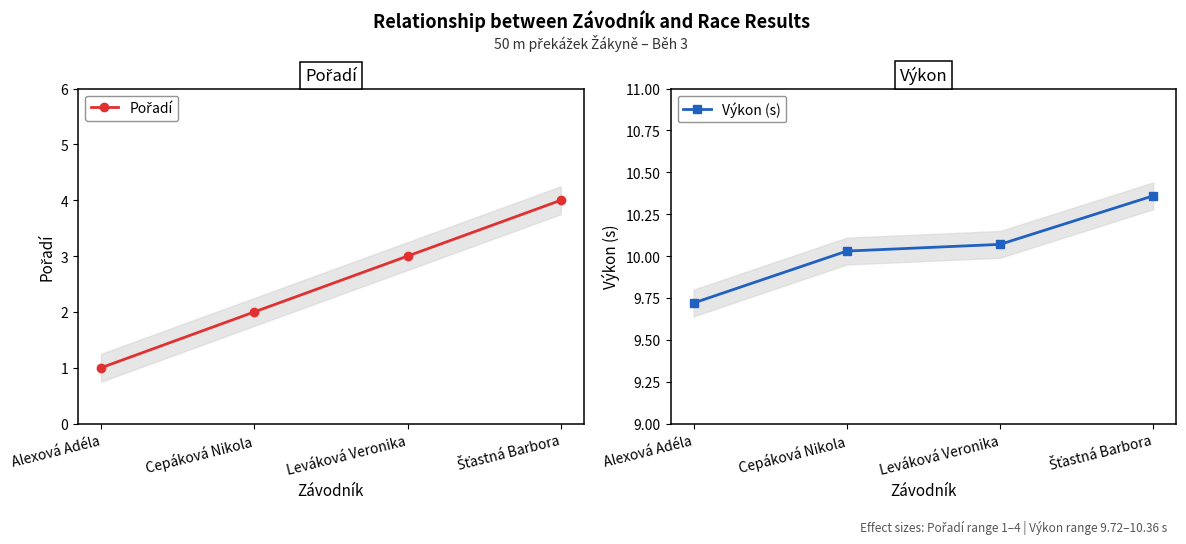

At which category is the sum across all series the highest?

Šťastná Barbora